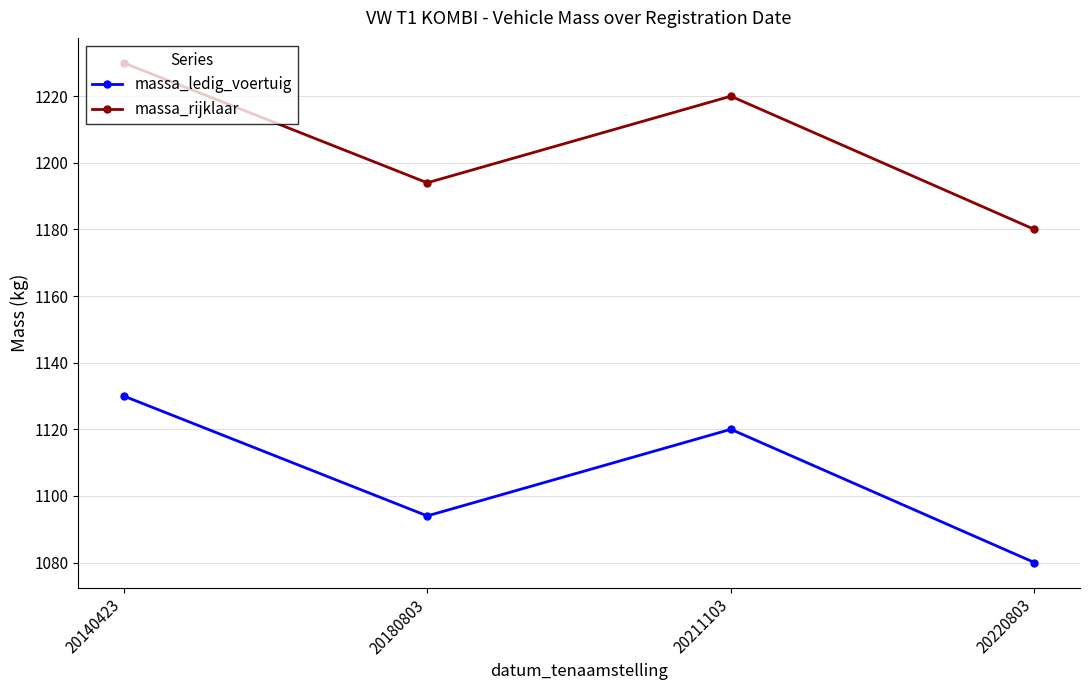

True or false: massa_rijklaar has more than 0 points higher than both neighbors.

True